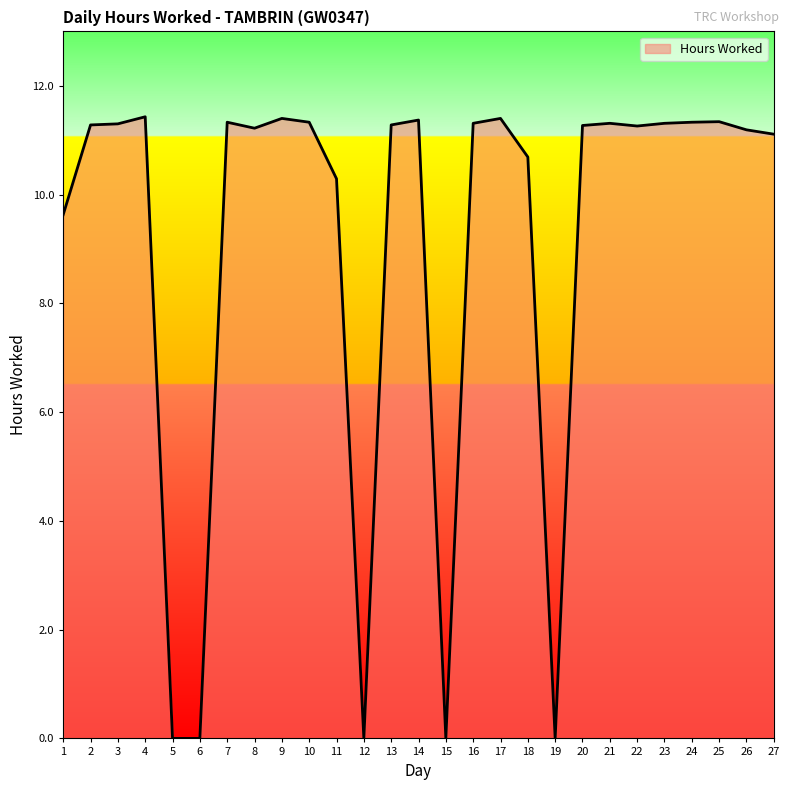

What is the difference between the values at 5 and 16?

11.3